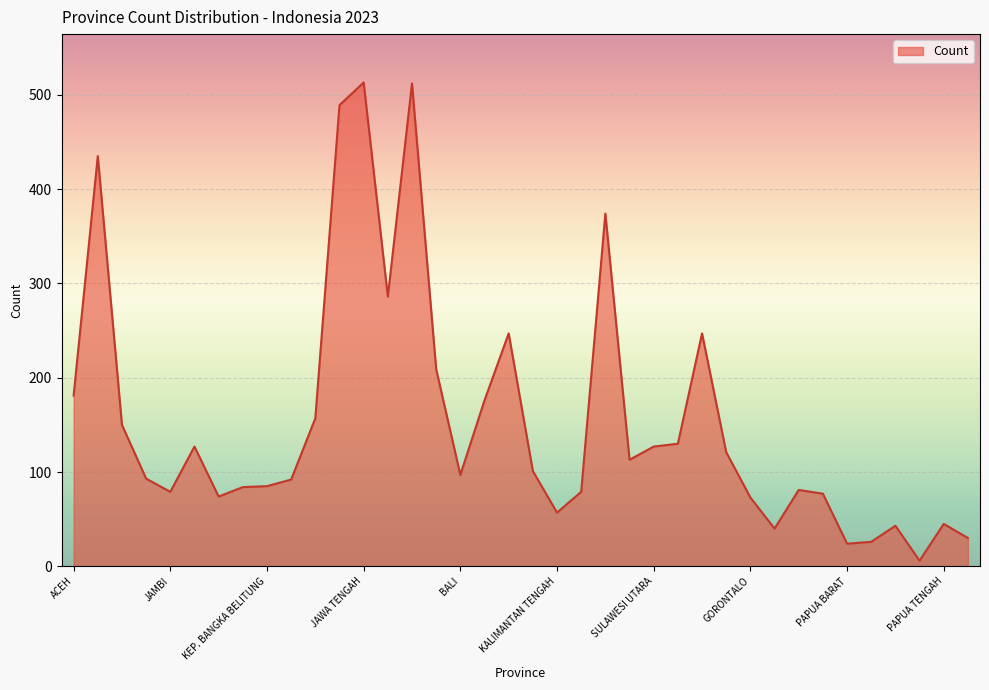

What is the difference between the maximum and minimum values?

507